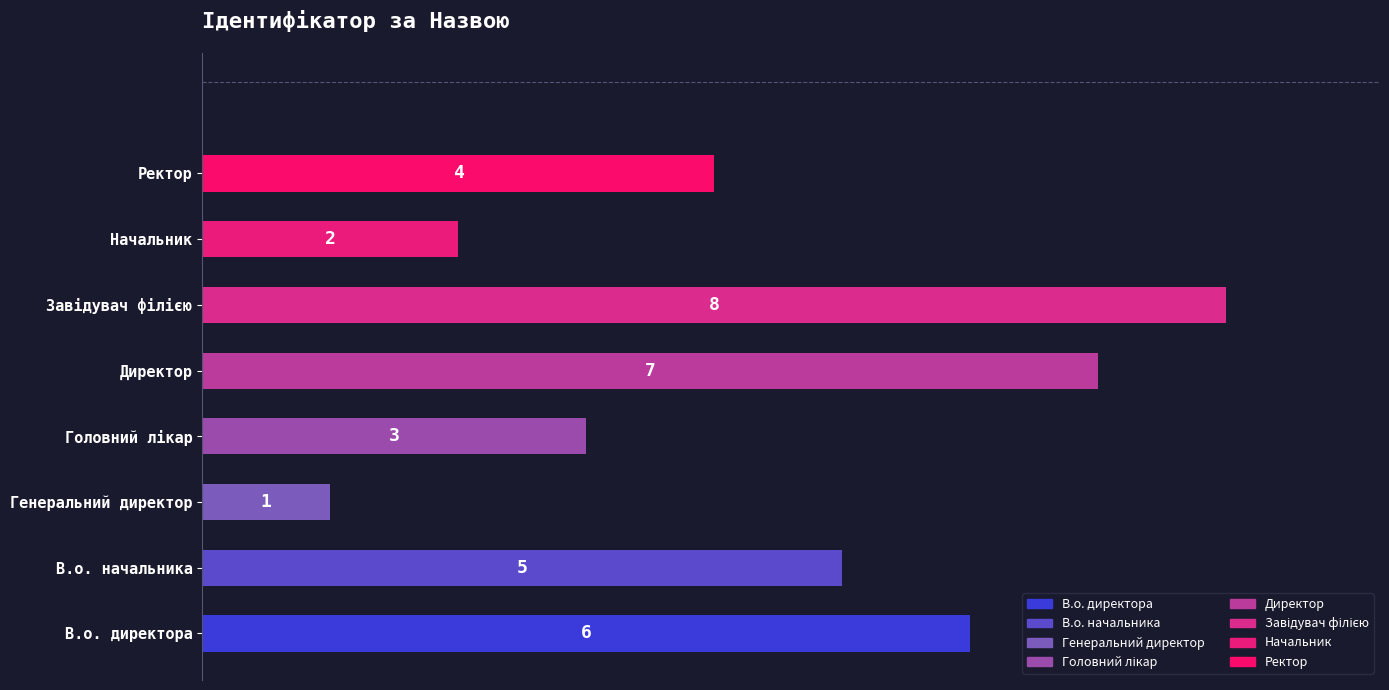

Approximately how many times larger is the value at Ректор compared to В.о. директора?

0.7